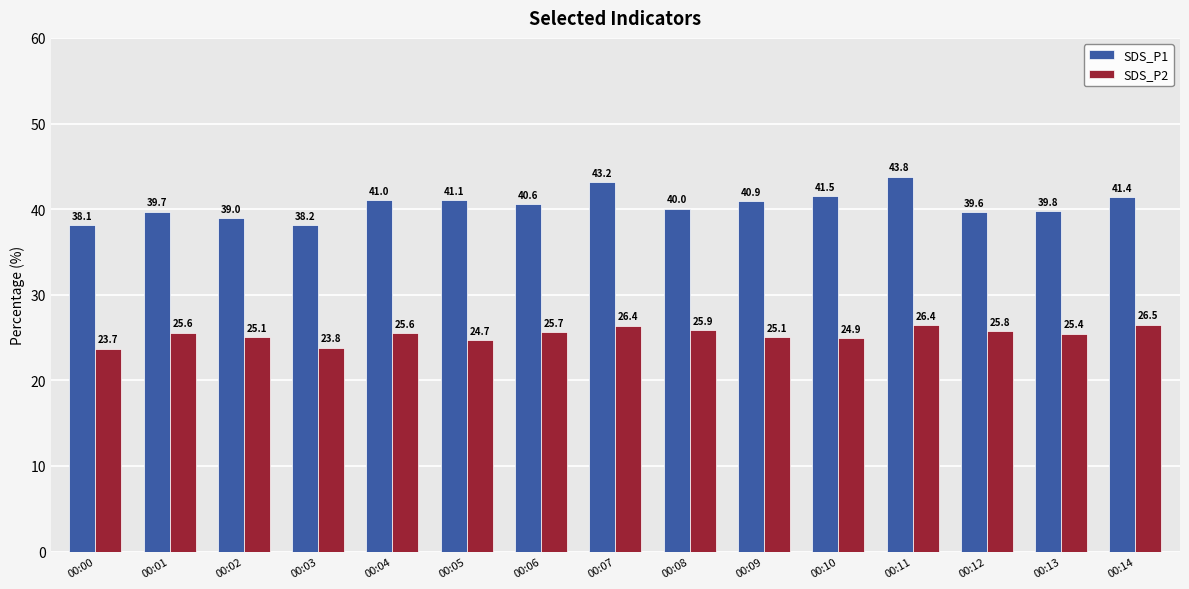

What is the total value across all series at 00:00?

61.8